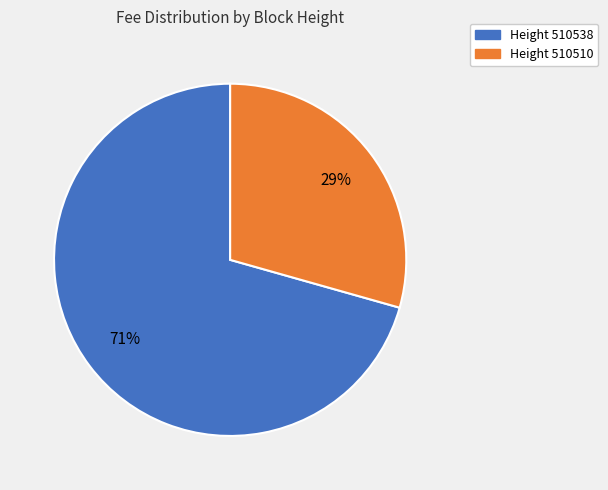

How many segments does this pie chart have?

2